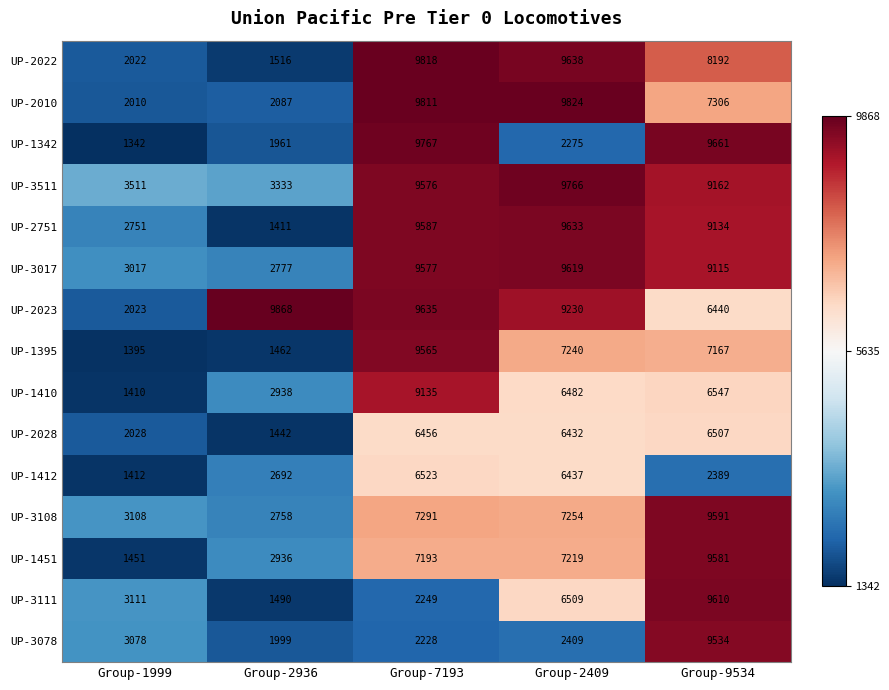

How many data points does each series have?

5